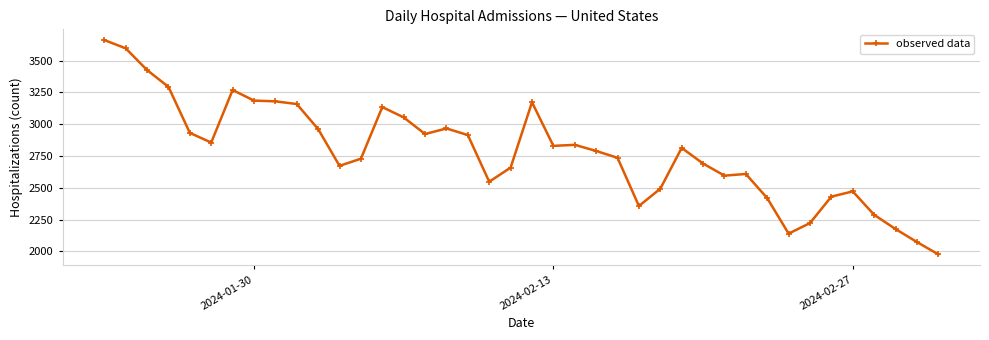

What is the difference between the maximum and minimum values?

1685